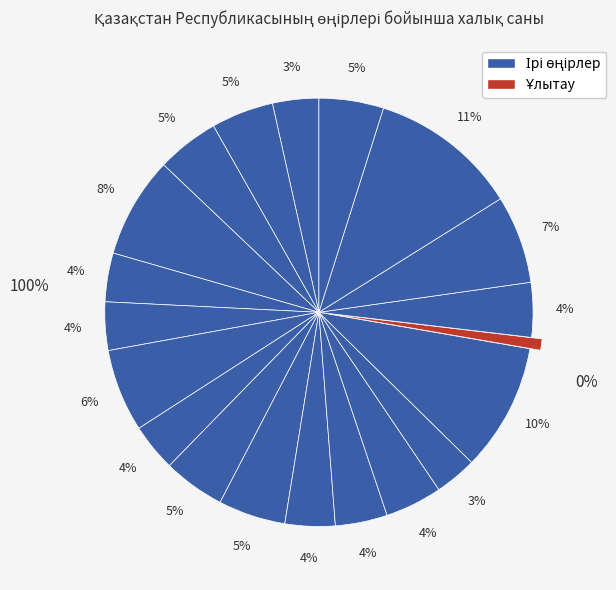

Is there any slice that represents more than half of the pie?

No